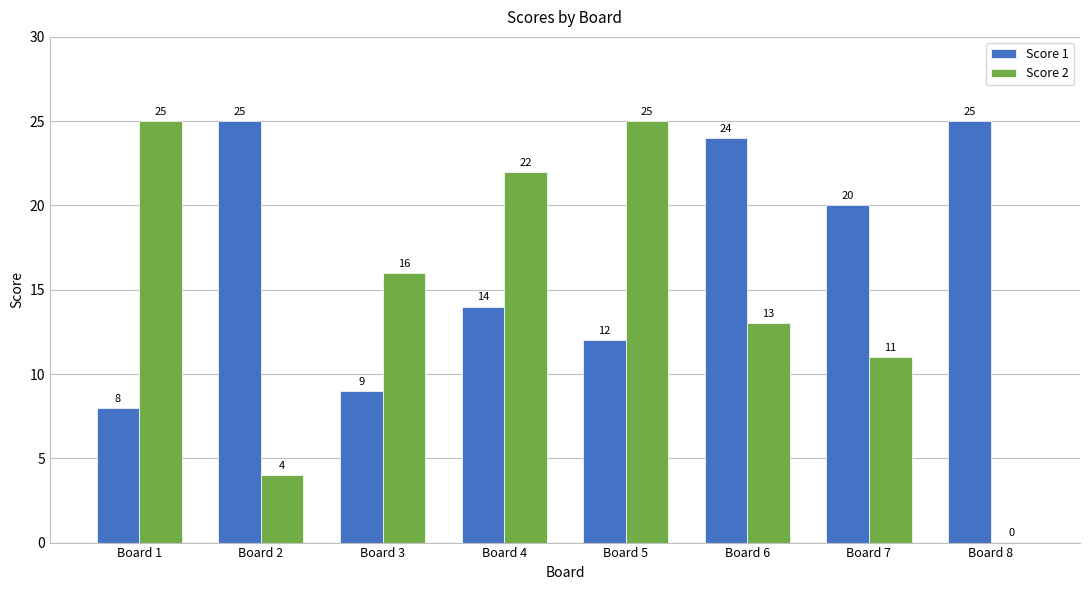

What is the sum of the Score 2 values at Board 1 and Board 6?

38